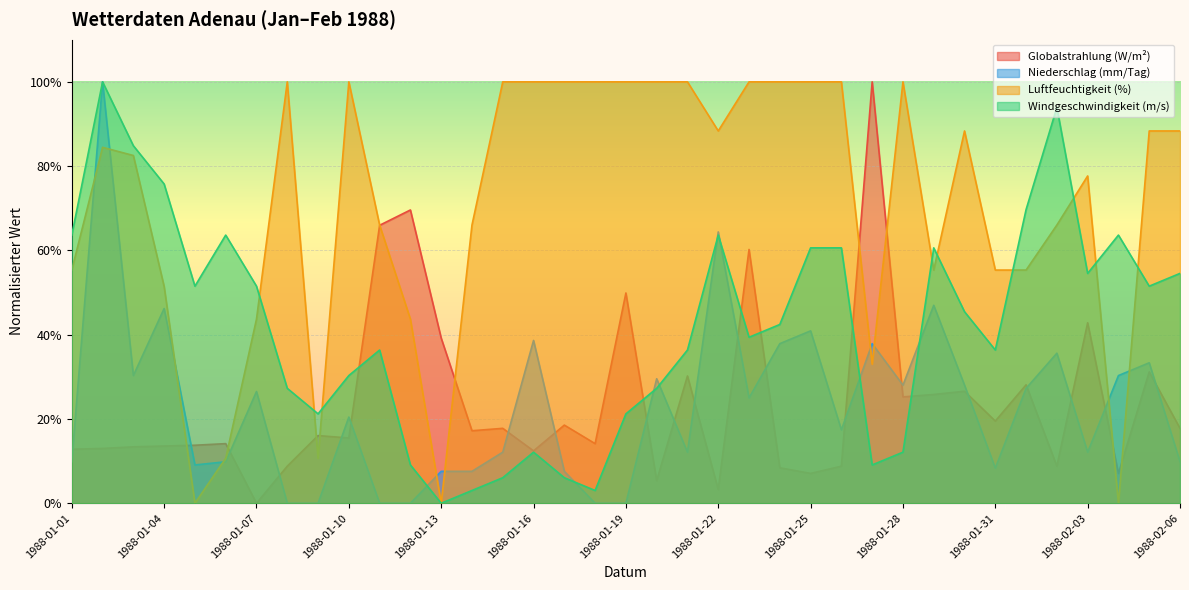

Reading right to left, transcribe all the data shown in this chart.

Globalstrahlung (W/m²): 17.8	31.2	7.1	42.8	8.8	28.1	19.5	26.6	25.8	25.2	100.0	8.8	7.1	8.4	60.2	3.3	30.2	5.4	49.9	14.1	18.5	12.4	17.8	17.2	39.2	69.6	66.0	15.5	16.1	8.8	0.0	14.1	13.8	13.6	13.4	13.0	12.8
Niederschlag (mm/Tag): 9.8	33.3	30.3	12.1	35.6	27.3	8.3	28.0	47.0	28.0	37.9	17.4	40.9	37.9	25.0	64.4	12.1	29.5	0.0	0.0	7.6	38.6	12.1	7.6	7.6	0.0	0.0	20.5	0.0	0.0	26.5	9.8	9.1	46.2	30.3	100.0	9.8
Luftfeuchtigkeit (%): 88.3	88.3	0.0	77.7	66.0	55.3	55.3	88.3	55.3	100.0	33.0	100.0	100.0	100.0	100.0	88.3	100.0	100.0	100.0	100.0	100.0	100.0	100.0	66.0	0.0	43.7	66.0	100.0	10.7	100.0	43.7	10.7	0.0	51.5	82.5	84.5	55.3
Windgeschwindigkeit (m/s): 54.5	51.5	63.6	54.5	93.9	69.7	36.4	45.5	60.6	12.1	9.1	60.6	60.6	42.4	39.4	63.6	36.4	27.3	21.2	3.0	6.1	12.1	6.1	3.0	0.0	9.1	36.4	30.3	21.2	27.3	51.5	63.6	51.5	75.8	84.8	100.0	63.6